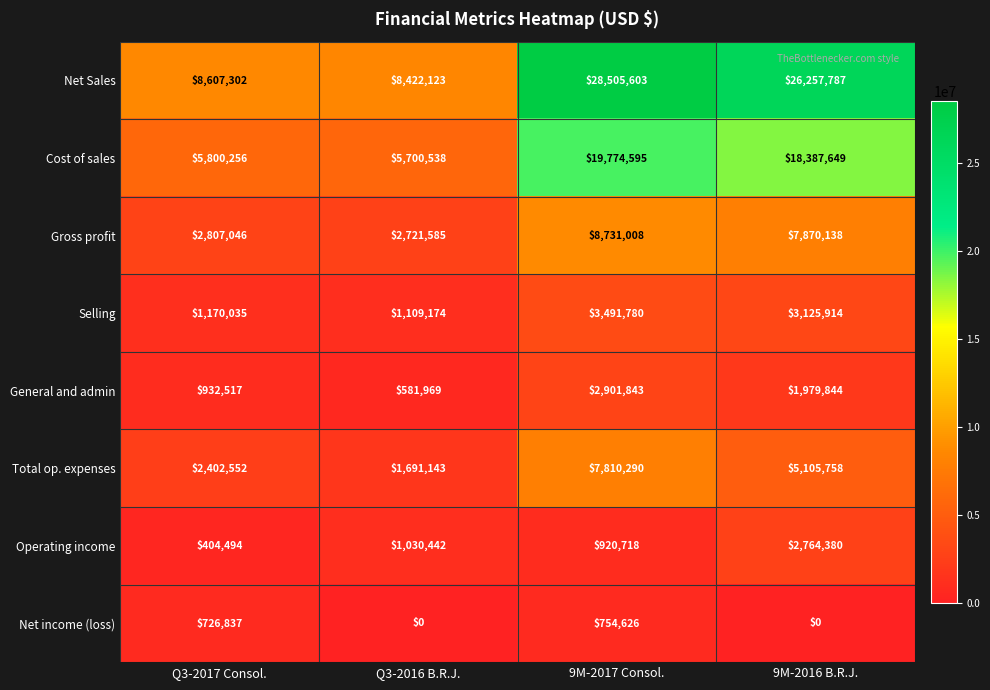

At which category does the chart reach its peak across all series?

9M-2017 Consol.